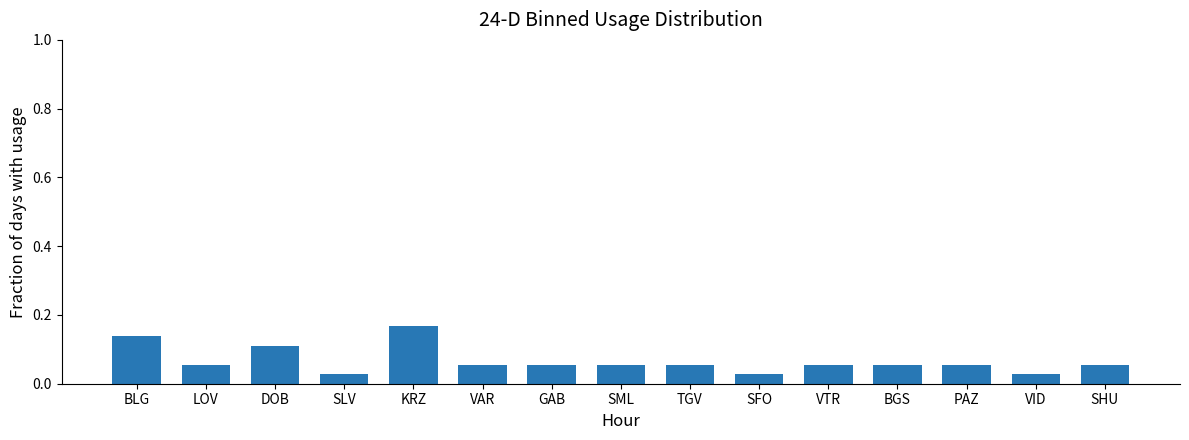

What position from the right is SHU?

1